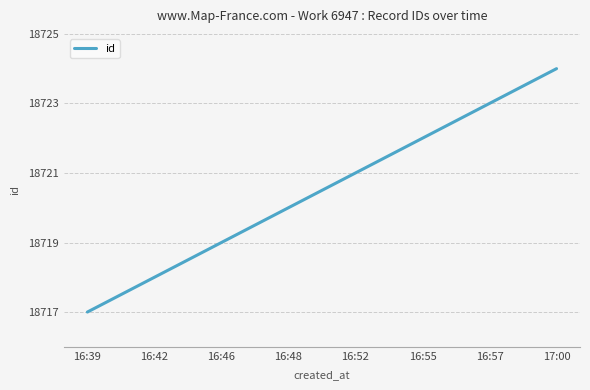

The value at 17:00 is 10584. True or false?

False